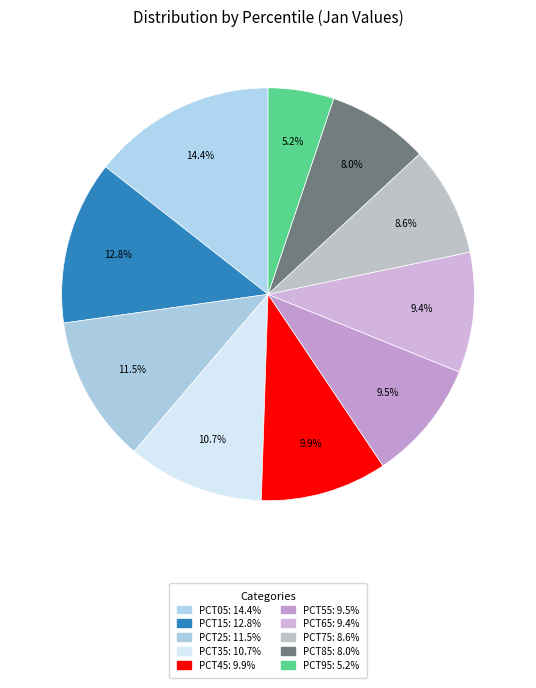

How many slices are in this pie chart?

10